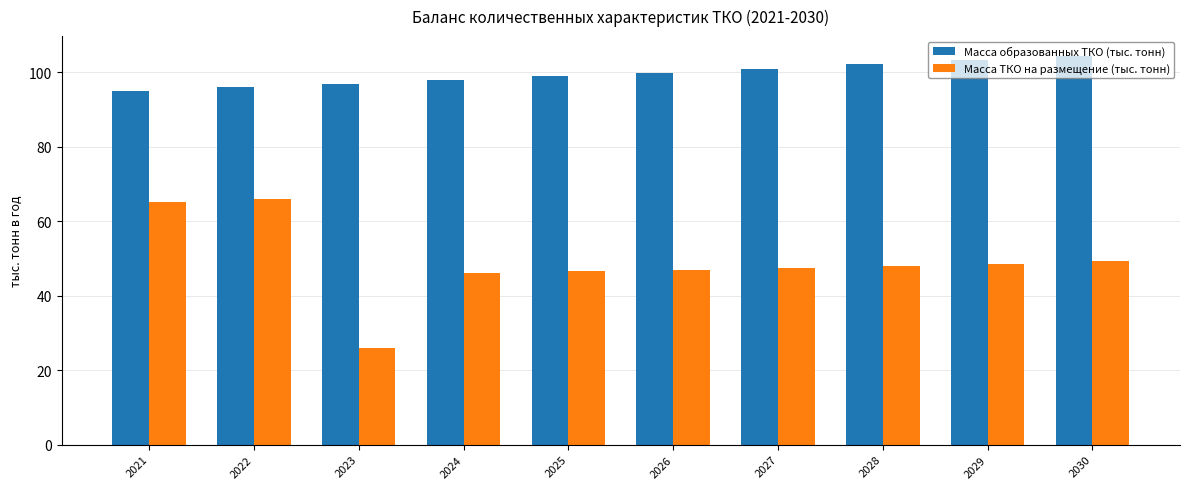

Which series has the largest range (max minus min)?

Масса ТКО на размещение (тыс. тонн)